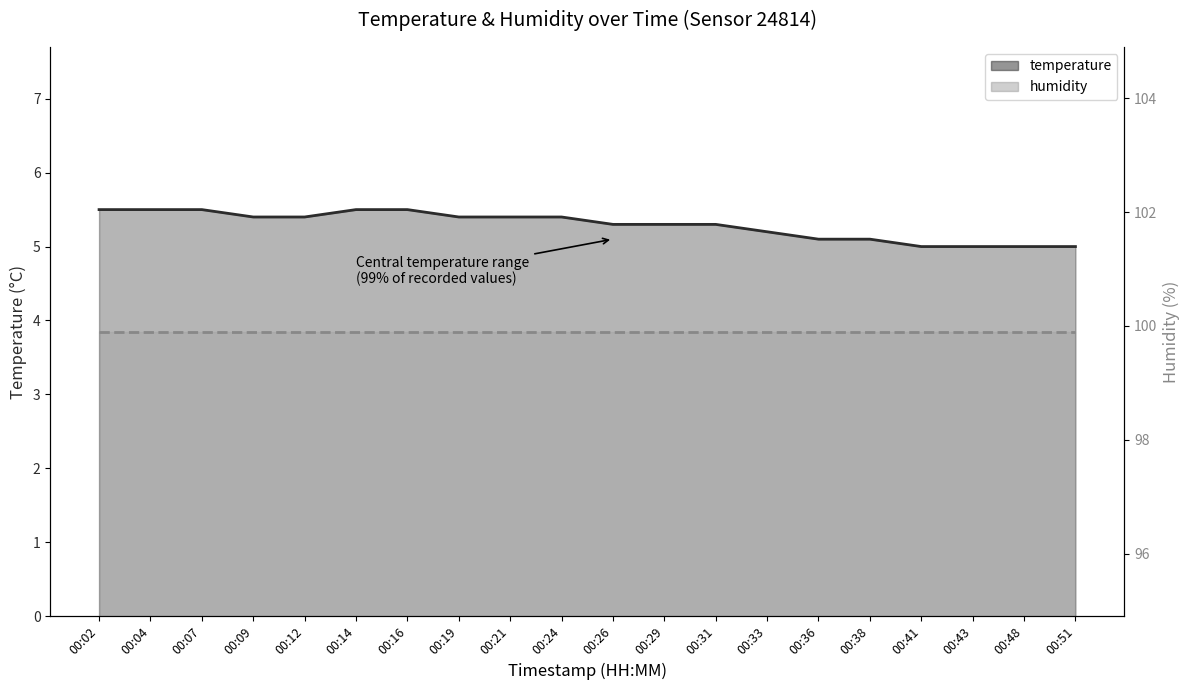

What is the sum of all values?

105.8